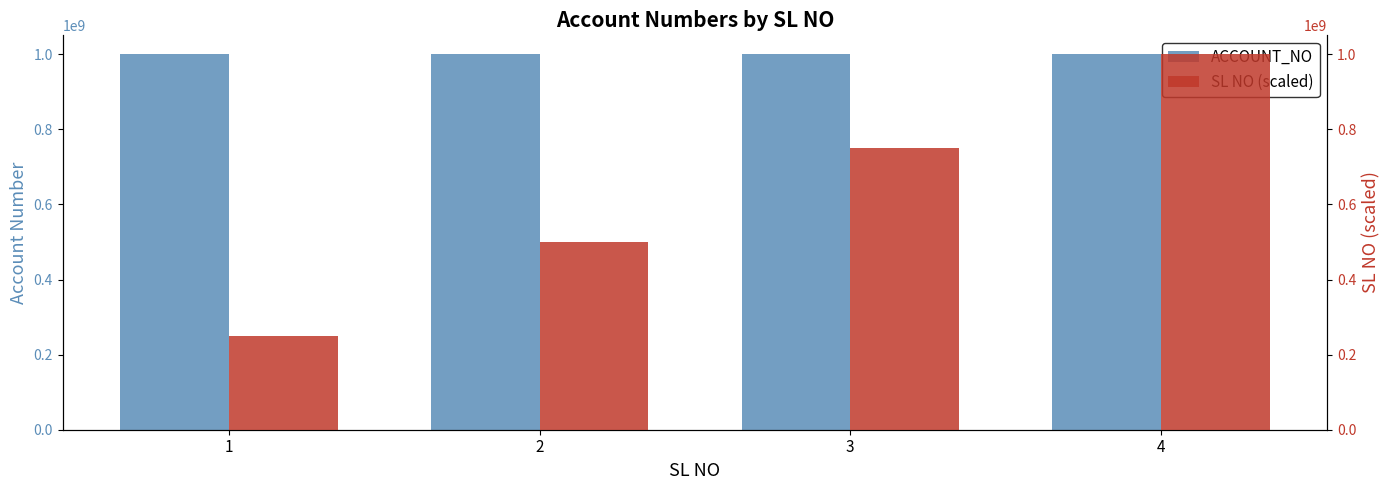

What is the total value across all series at 3?

1750275713.2